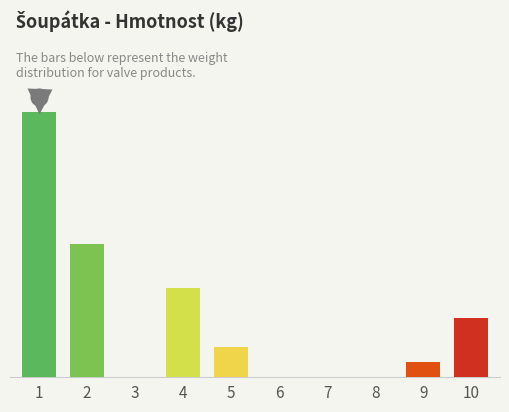

Are the bars horizontal?

No